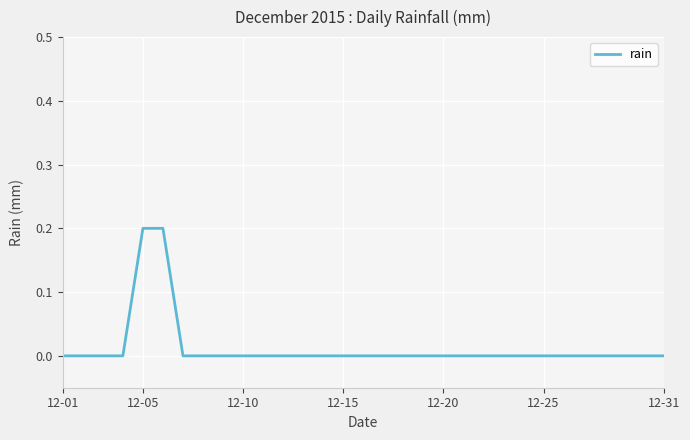

Is this an area chart (filled region under the line)?

No